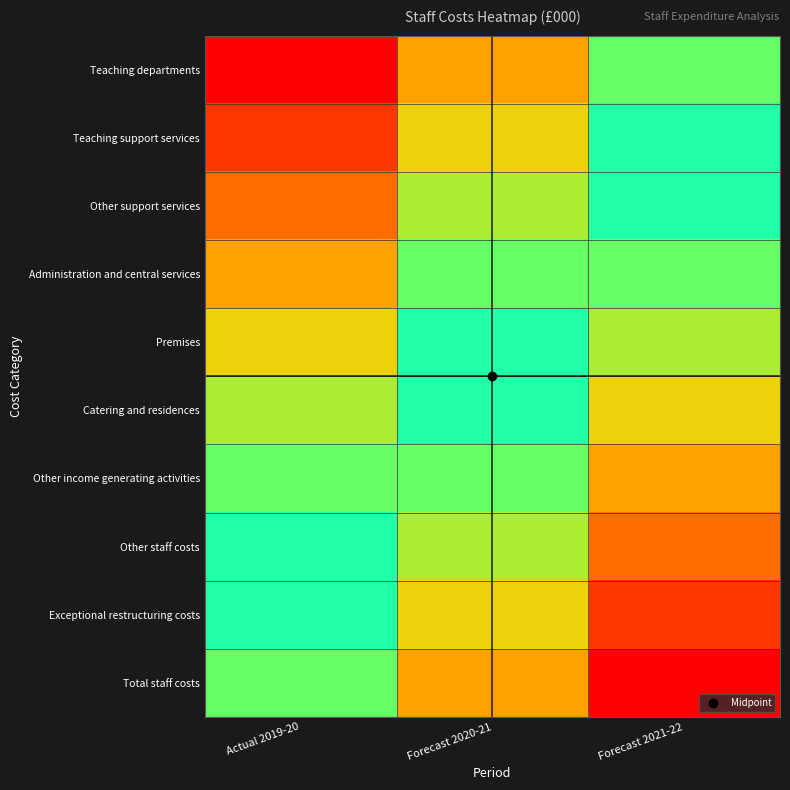

Which label corresponds to the smallest value in the chart?

Actual 2019-20